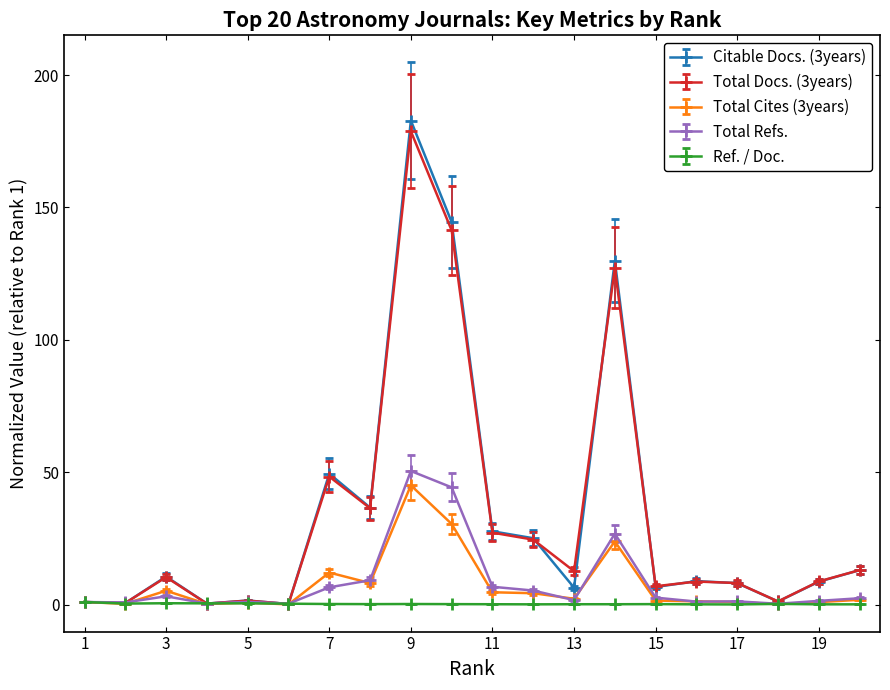

True or false: Citable Docs. (3years) has more than 1 points higher than both neighbors.

True